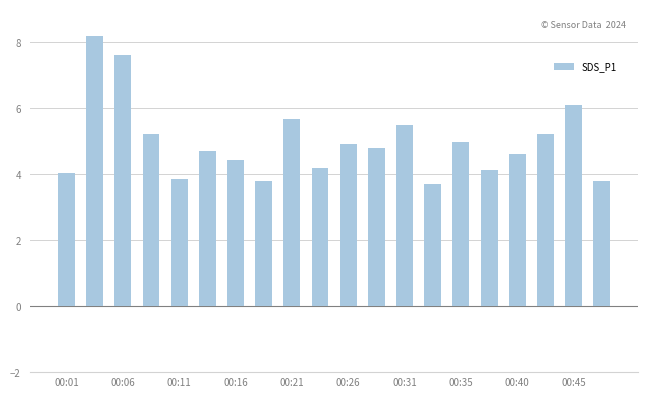

What is the difference between the maximum and second lowest values?

4.4